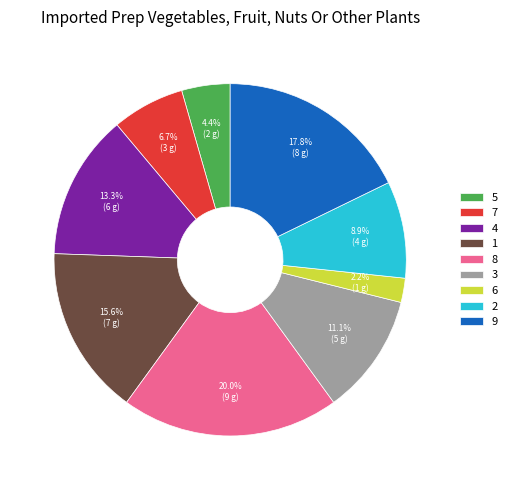

To the nearest percent, what is the combined percentage of 4 and 5?

18%